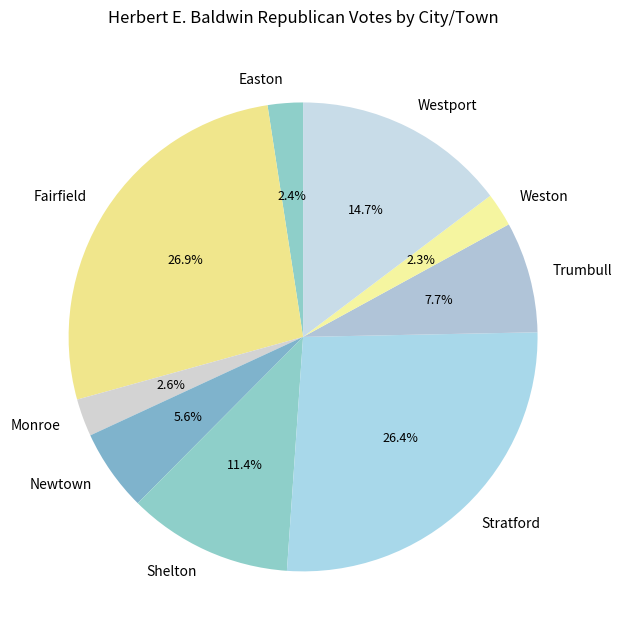

What percentage is NOT represented by Fairfield?

73.1%